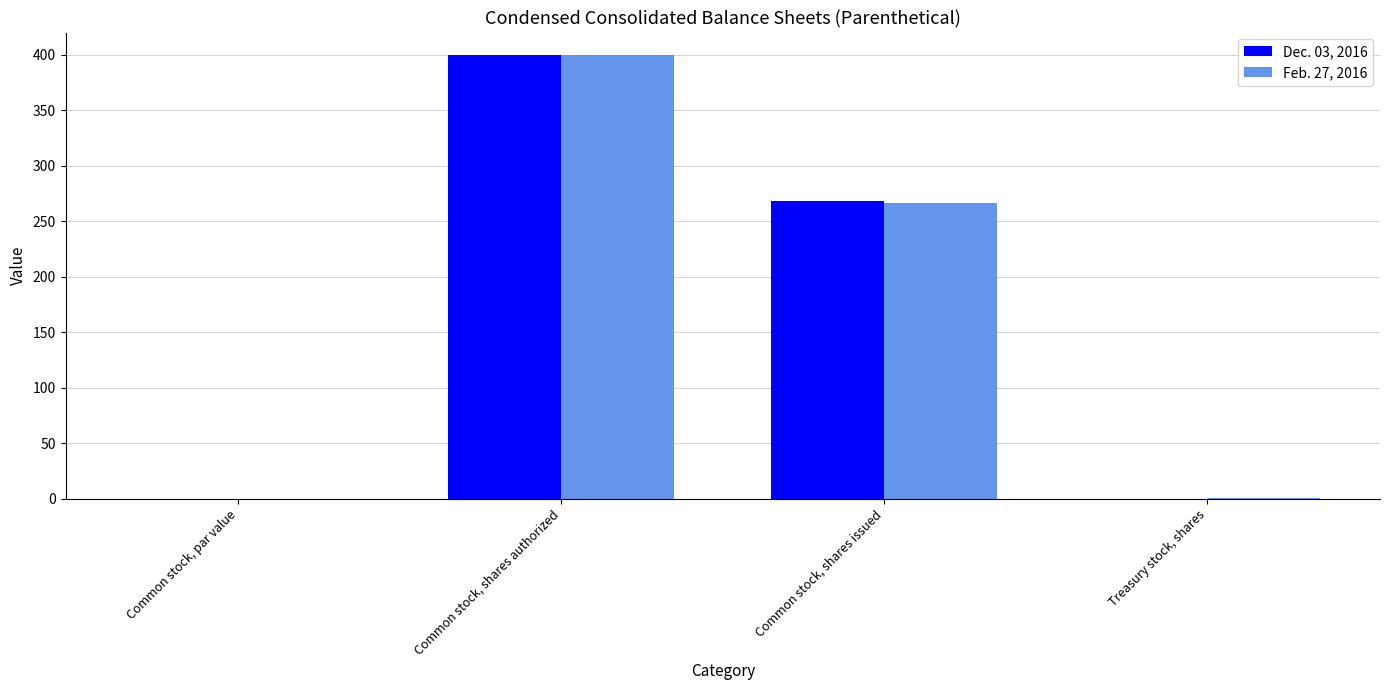

Where does the Feb. 27, 2016 series first go above 266?

Common stock, shares authorized